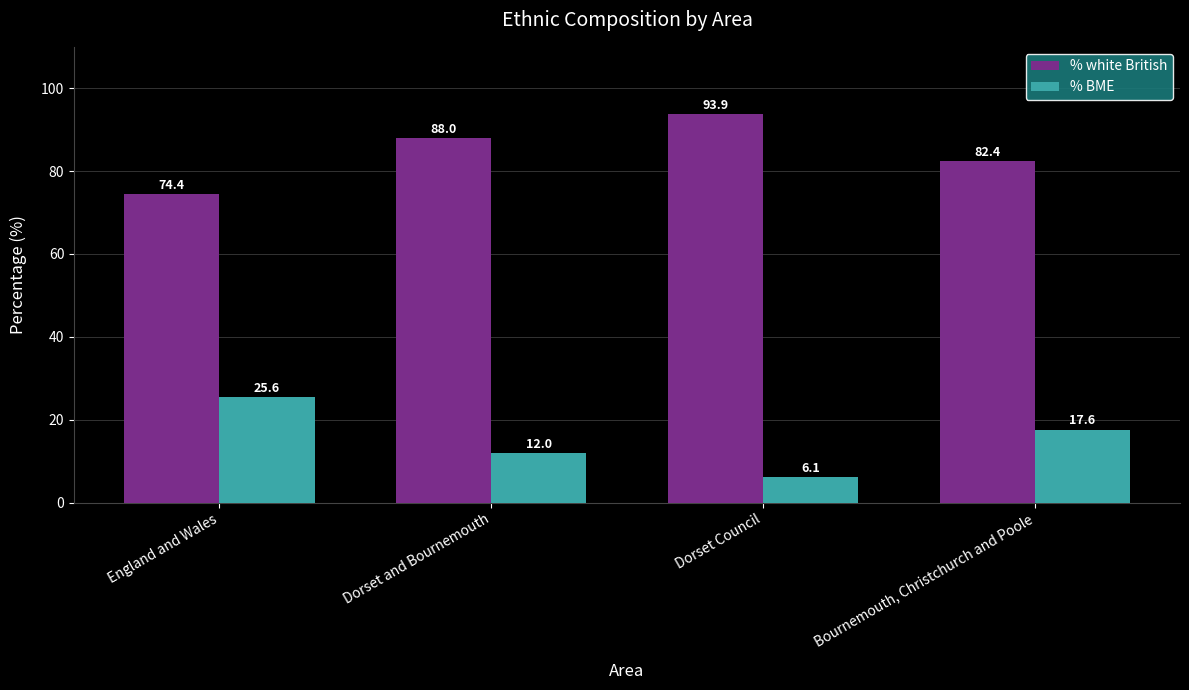

What are all the series names shown in the legend?

% white British, % BME